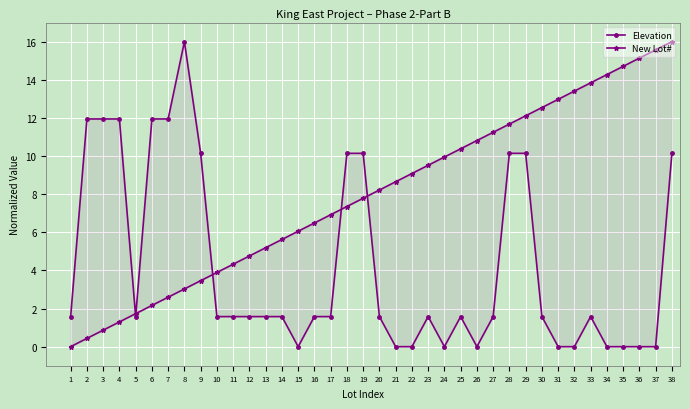

What is the value of the New Lot# point at the 5th from the left?

1.7